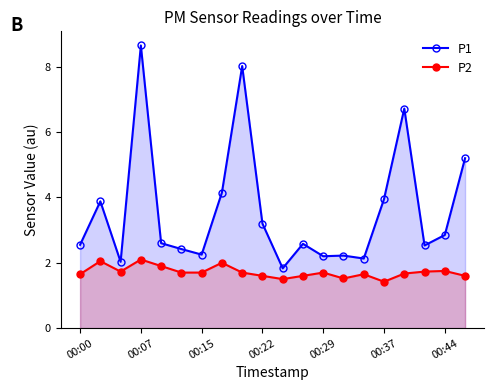

Is it true that P1 equals 2.9 at 00:44?

True